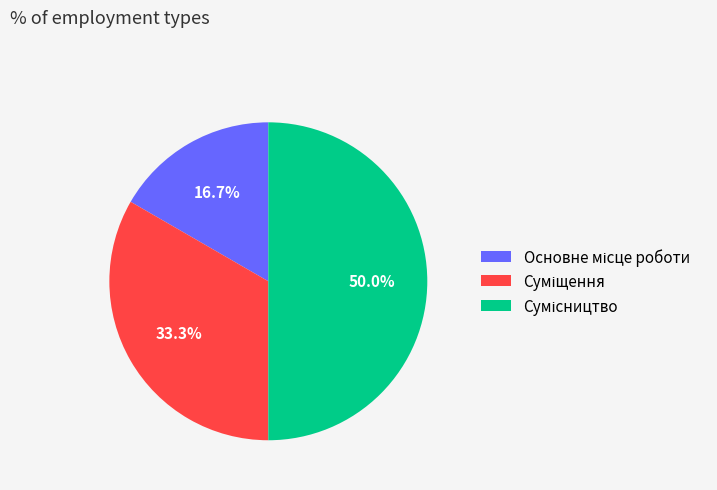

Approximately how many times larger is the value at Сумісництво compared to Суміщення?

1.5